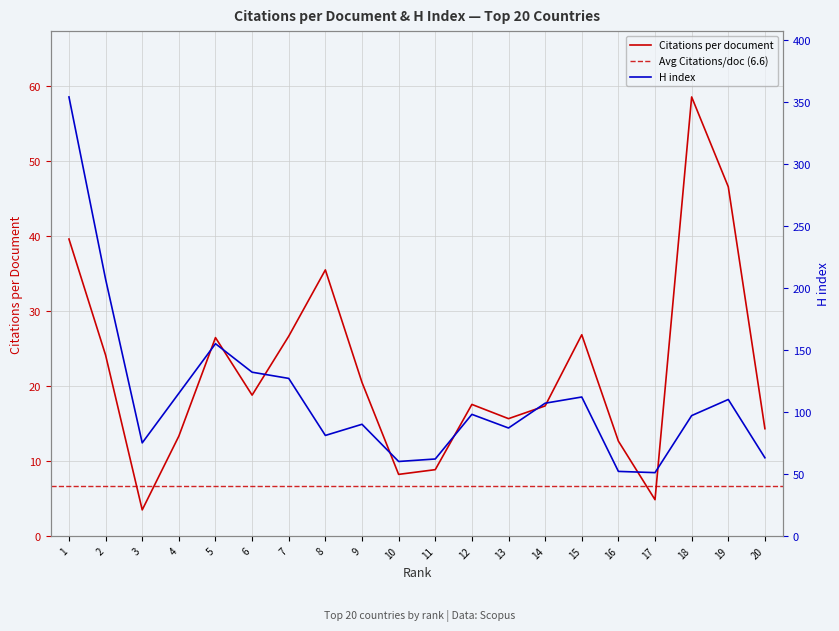

List the series in order of their peak value, lowest first.

Citations per document, H index